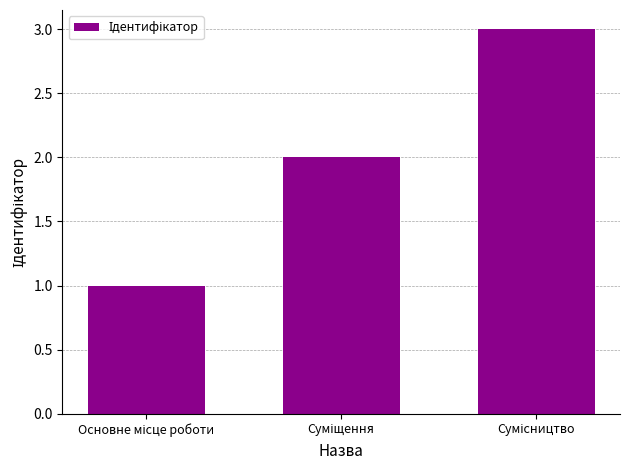

What is the sum of all values?

6